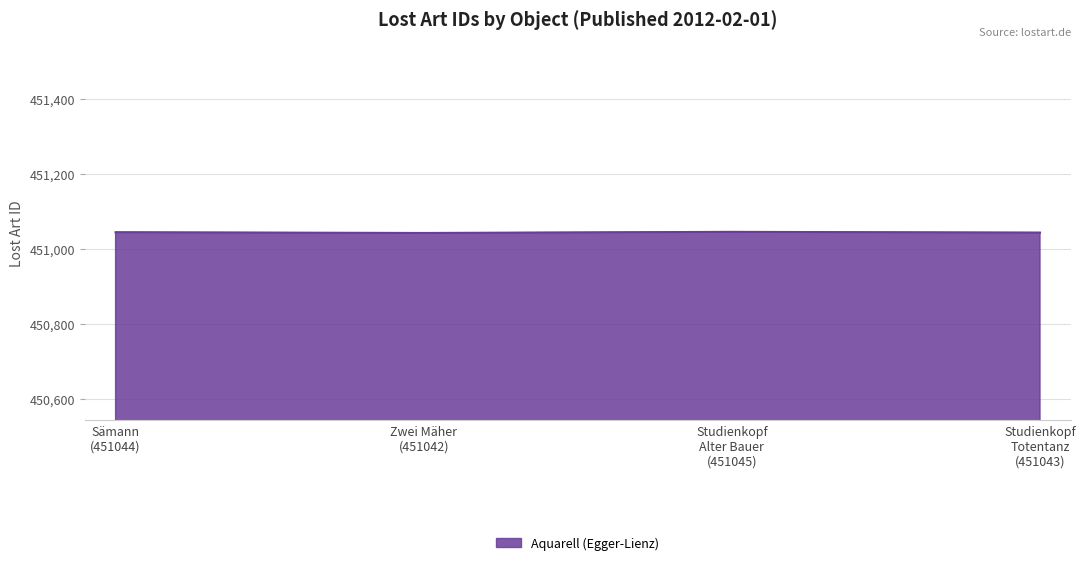

What is the smallest value displayed?

451042